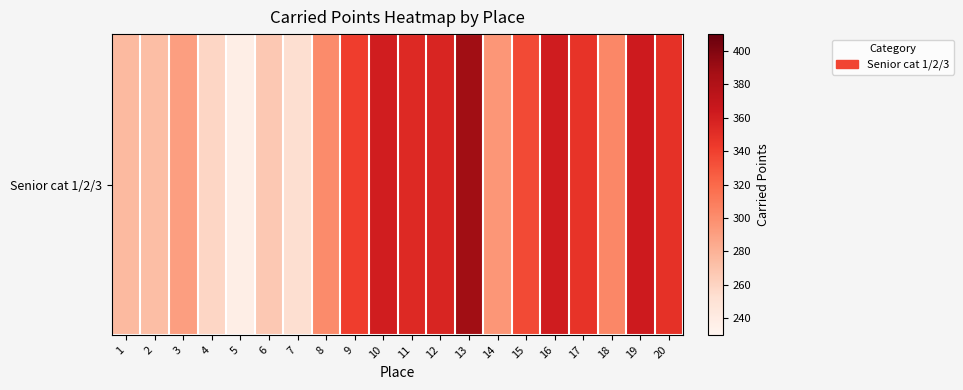

Reading left to right, list all the values displayed in this chart.

1=275.7	2=273.3	3=290.9	4=258.6	5=237.0	6=267.1	7=252.6	8=301.4	9=341.8	10=361.3	11=353.2	12=356.1	13=388.2	14=294.8	15=334.9	16=361.5	17=346.9	18=303.5	19=363.2	20=348.6